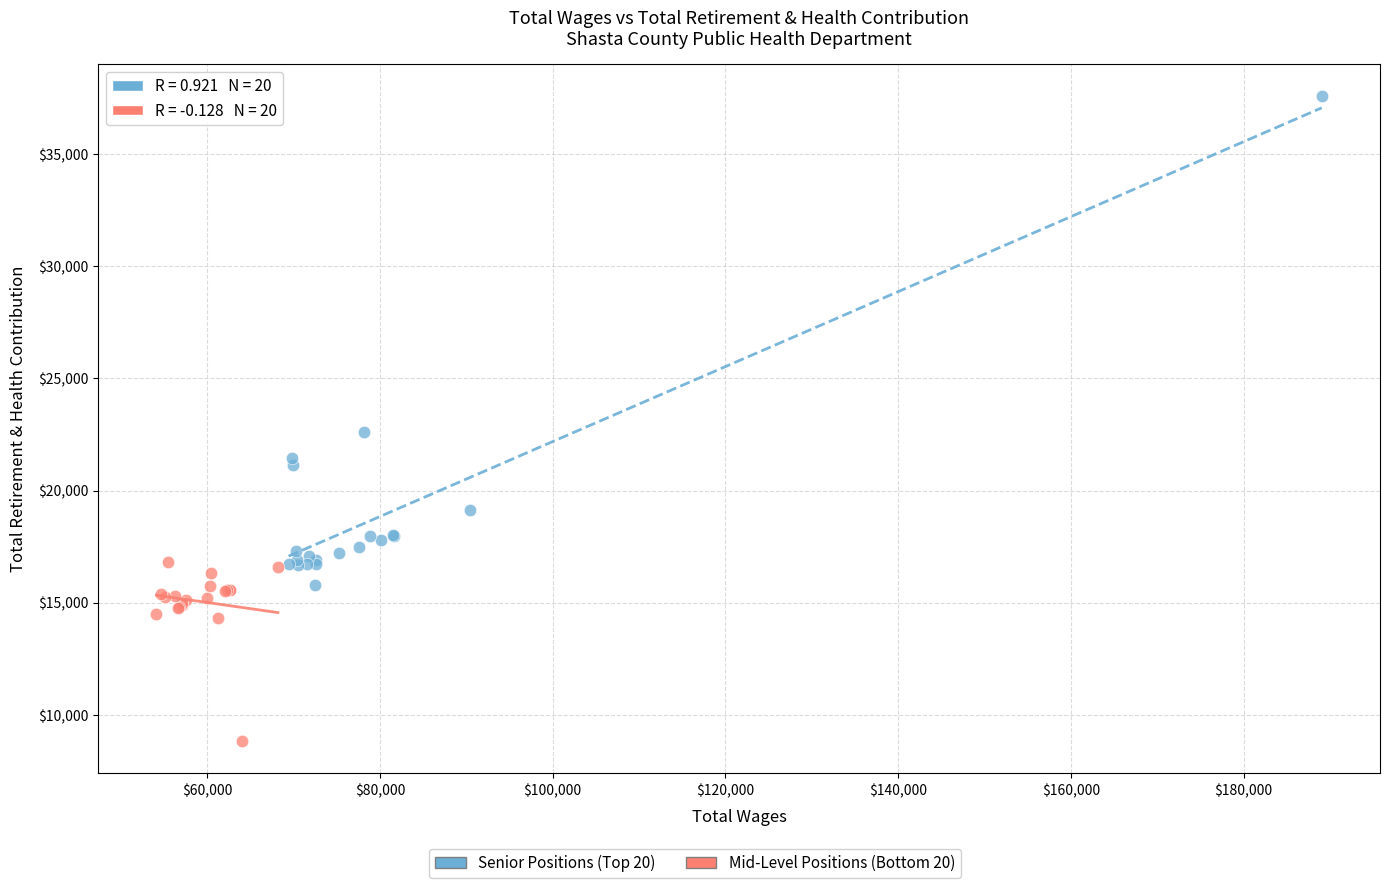

Which series has the largest Y range (max minus min)?

Senior Positions (Top 20)